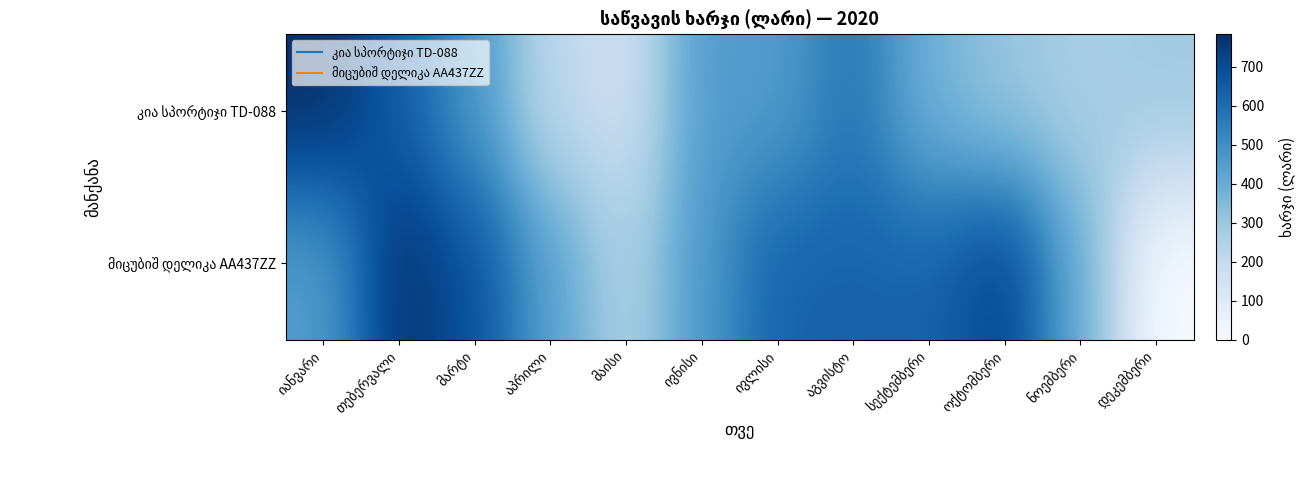

What is the sum of the კია სპორტიჯი TD-088 values at ოქტომბერი and აგვისტო?

880.3